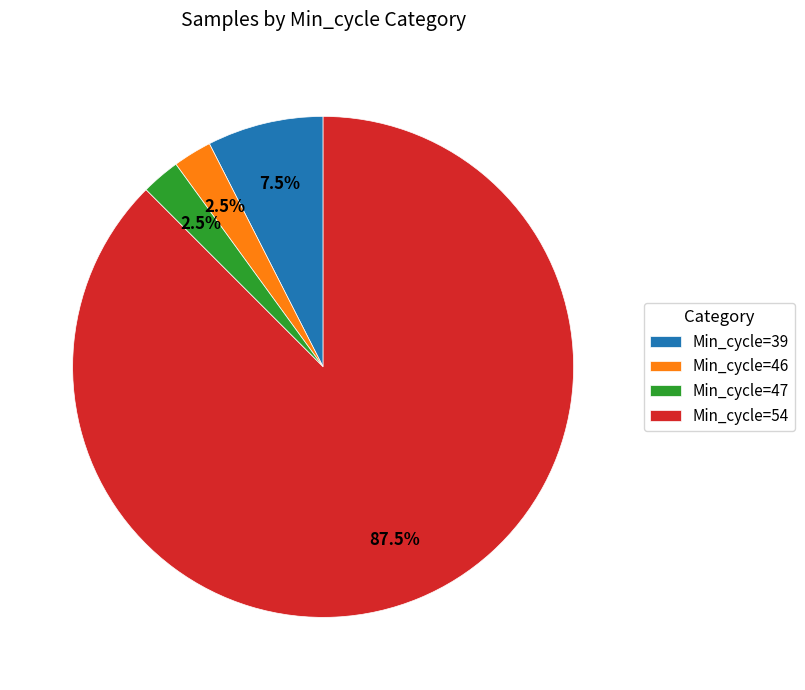

How many segments does this pie chart have?

4